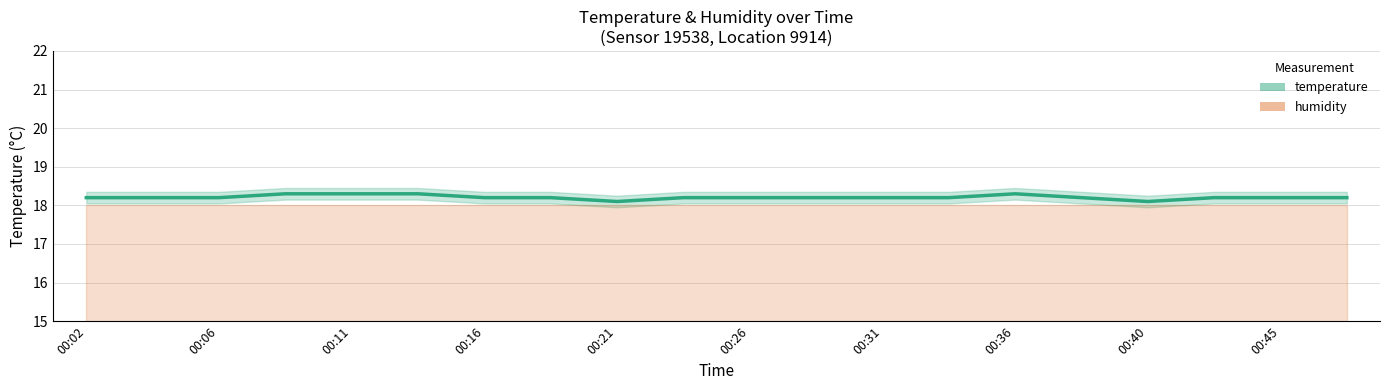

Is the value of humidity at 19 greater than the value of temperature at 19?

No